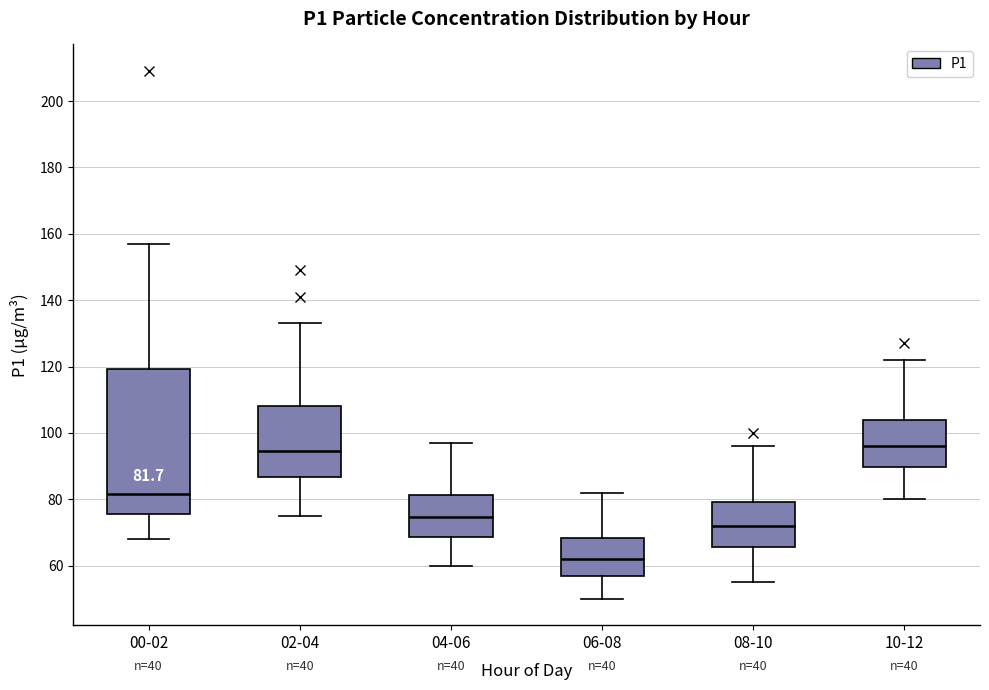

Which box is the tallest, from its lower edge to its upper edge?

00-02